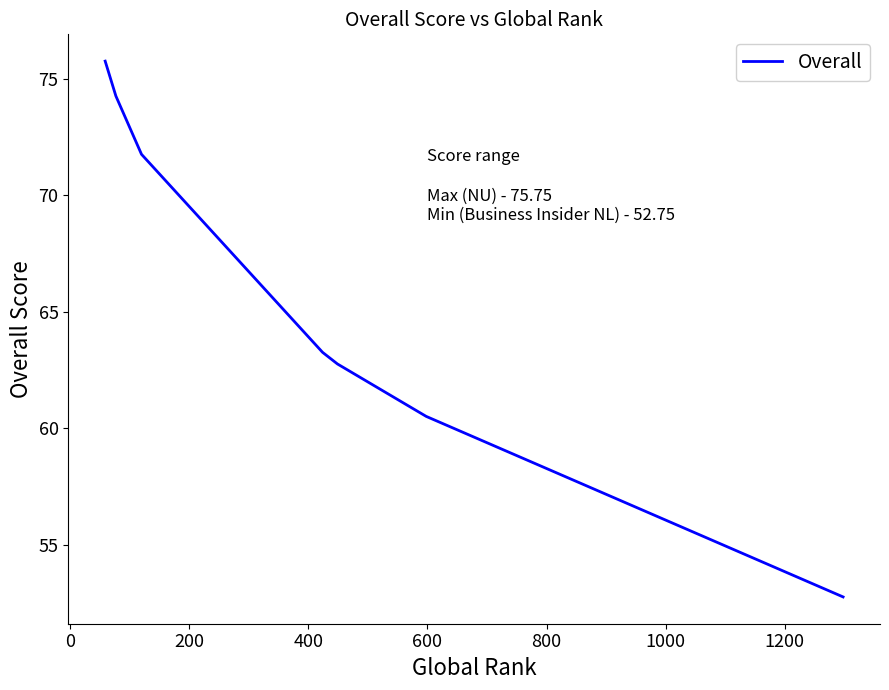

What is the sum of all values?

461.0